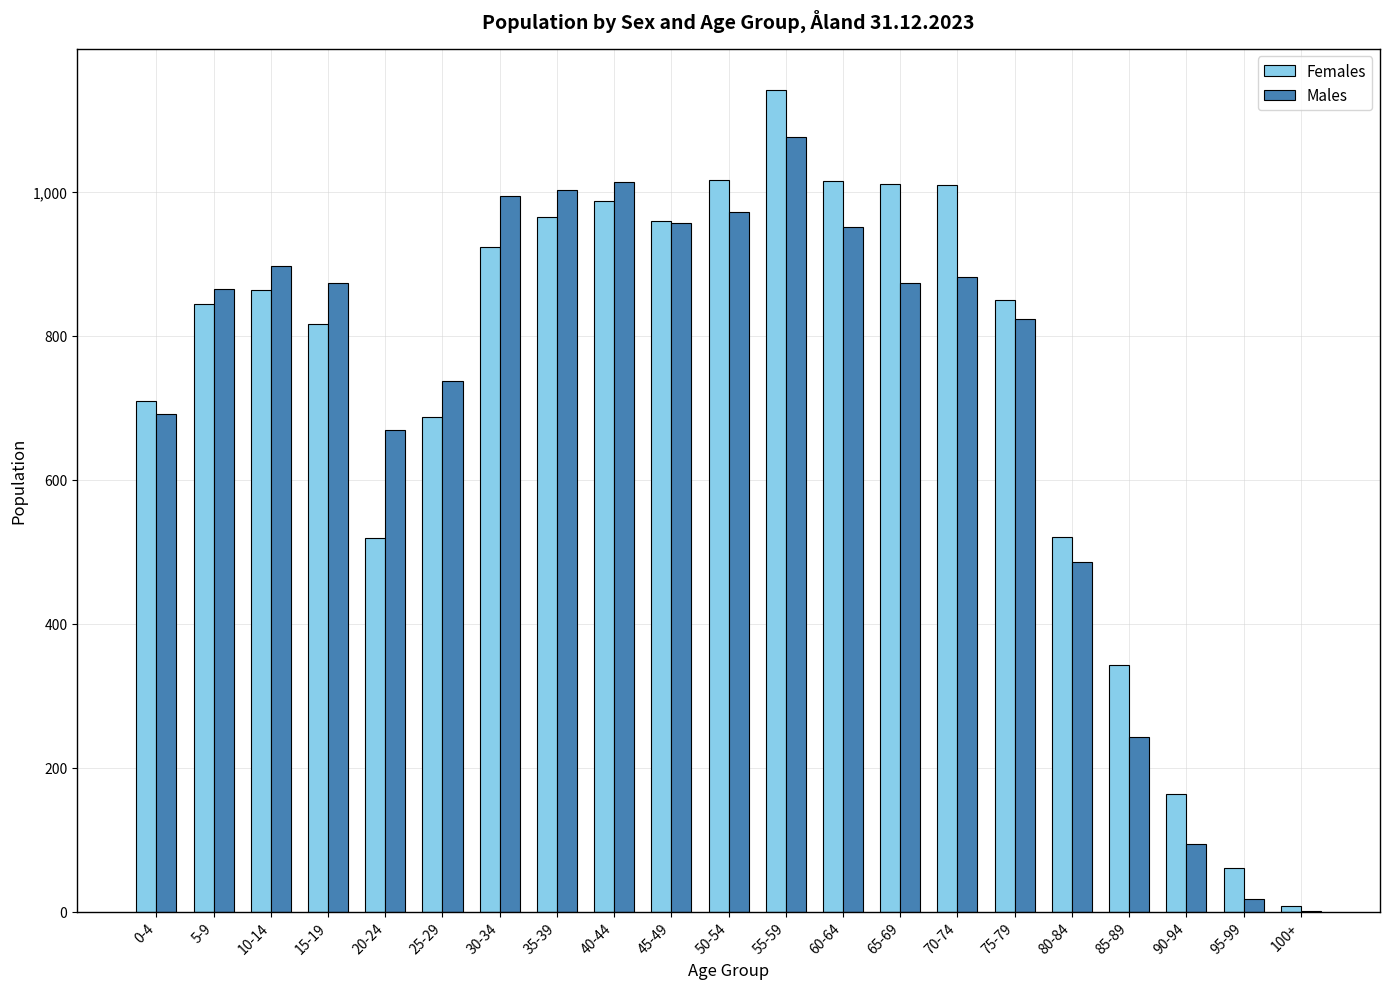

Is the value of Females at 45-49 greater than the value of Males at 5-9?

Yes